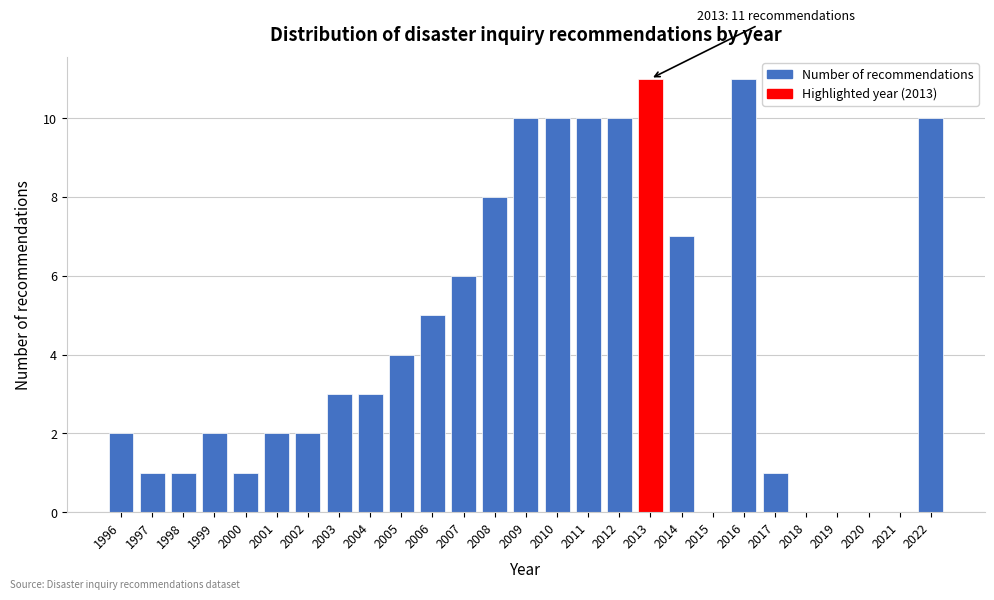

Reading left to right, transcribe all the data shown in this chart.

1996=2	1997=1	1998=1	1999=2	2000=1	2001=2	2002=2	2003=3	2004=3	2005=4	2006=5	2007=6	2008=8	2009=10	2010=10	2011=10	2012=10	2013=11	2014=7	2015=0	2016=11	2017=1	2018=0	2019=0	2020=0	2021=0	2022=10